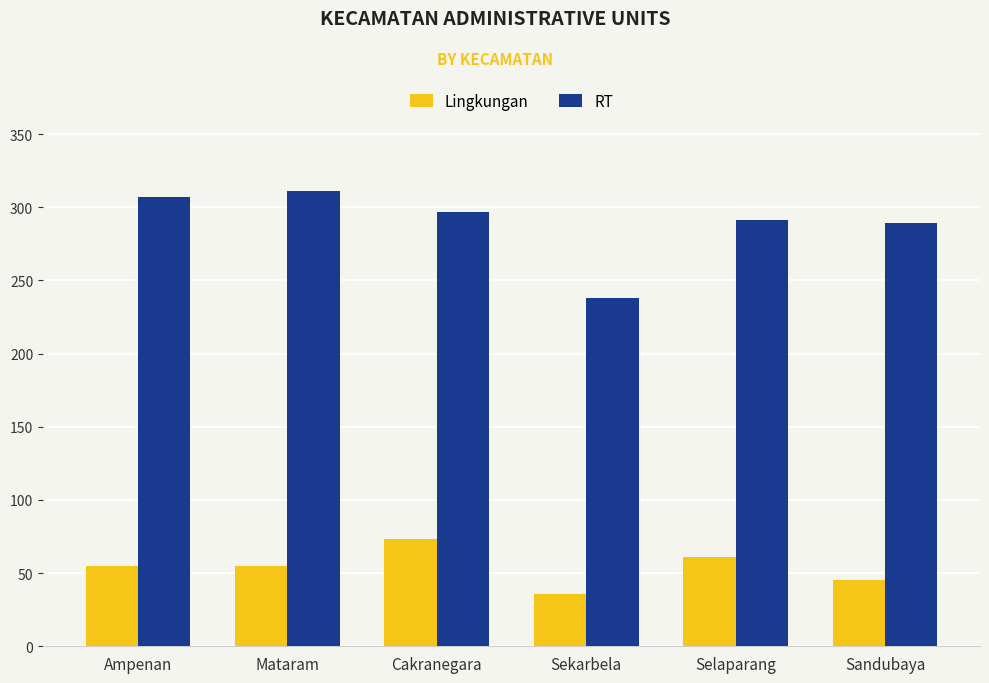

Where is RT nearest to the value 274?

Sandubaya